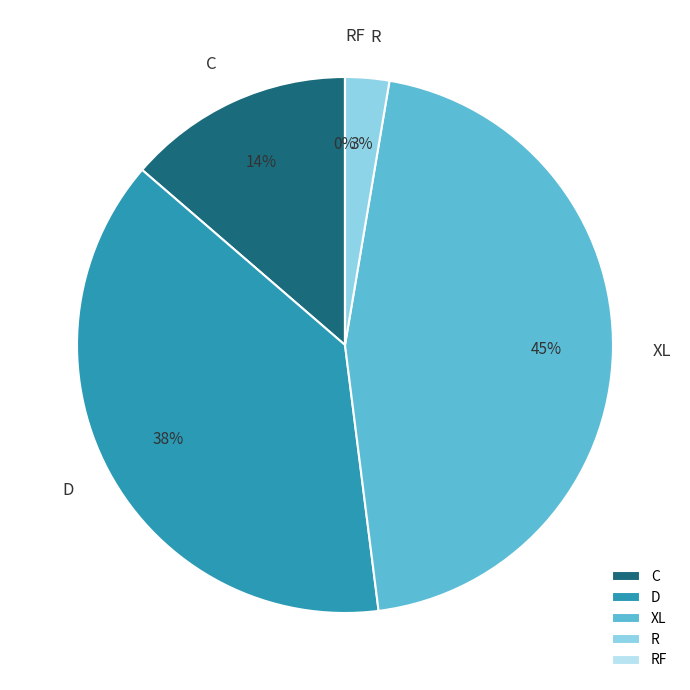

To the nearest percent, what is the combined percentage of XL and C?

59%